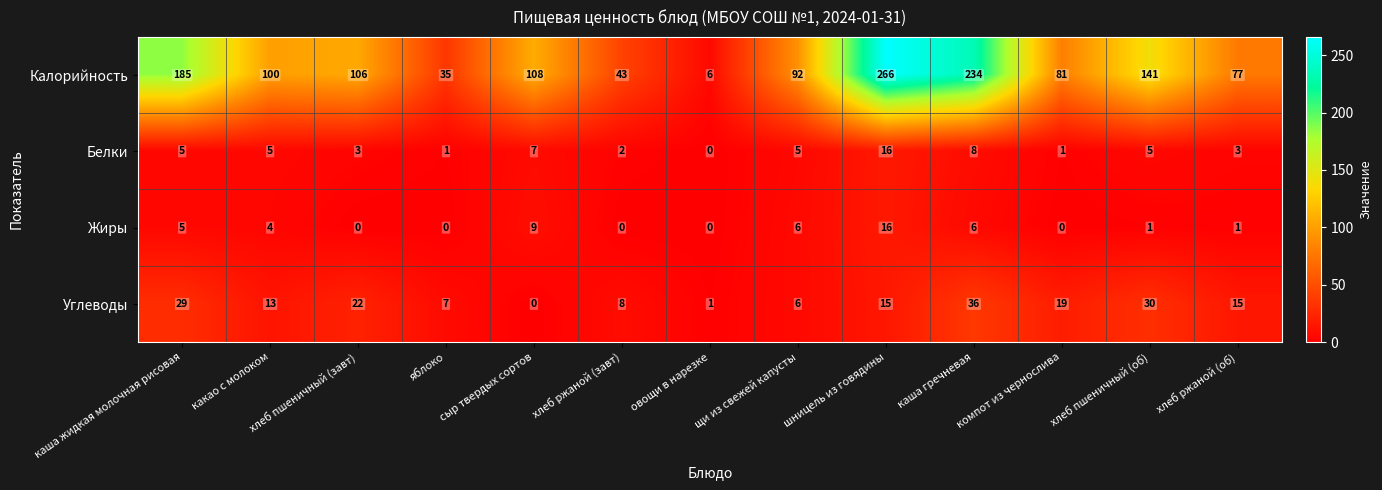

At which category does the chart reach its peak across all series?

шницель из говядины